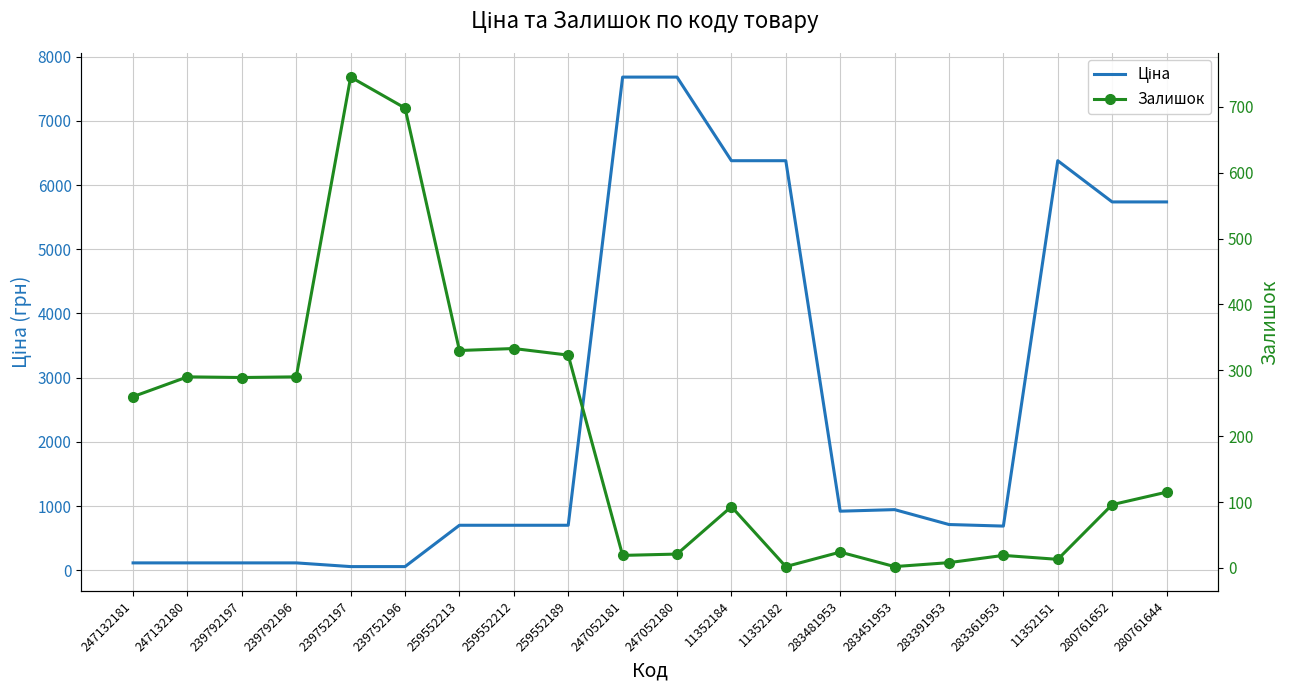

True or false: Залишок has more than 1 points higher than both neighbors.

True